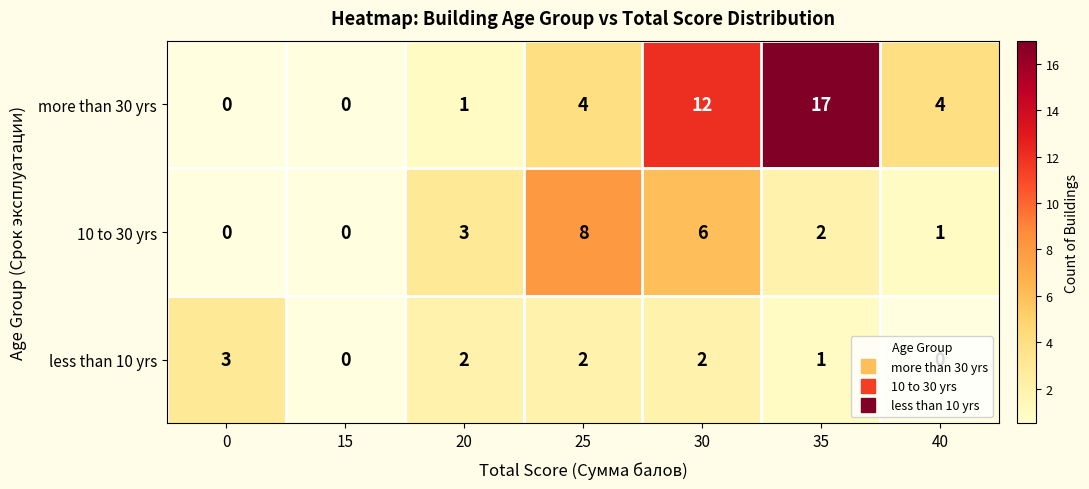

Which label corresponds to the largest value in the chart?

35